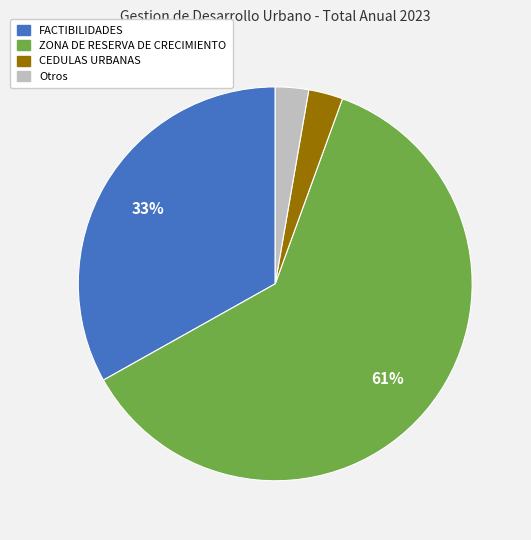

To the nearest percent, what is the average slice percentage?

25%